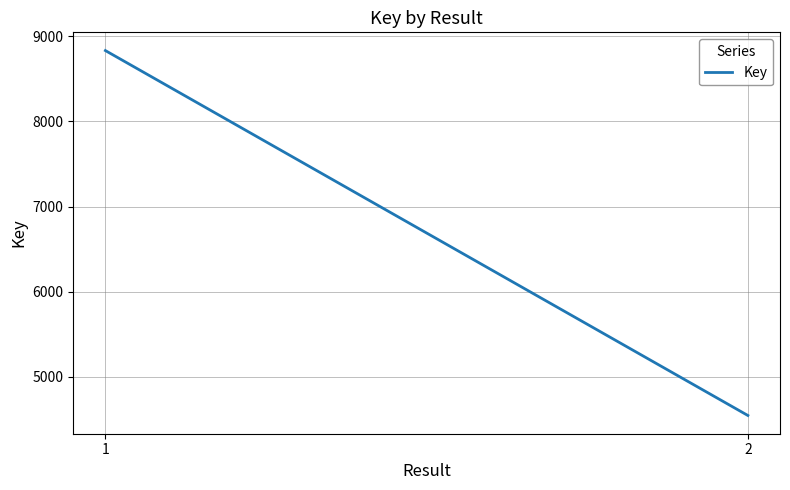

What value does the data have at 1, to the nearest 100?

8800